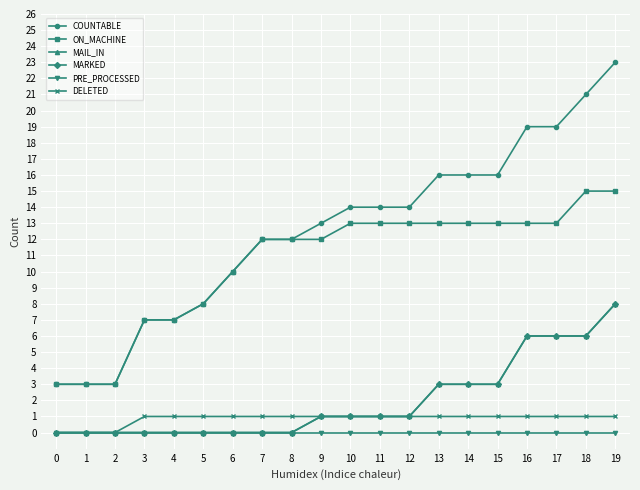

Is it true that MAIL_IN equals 9 at 16?

False